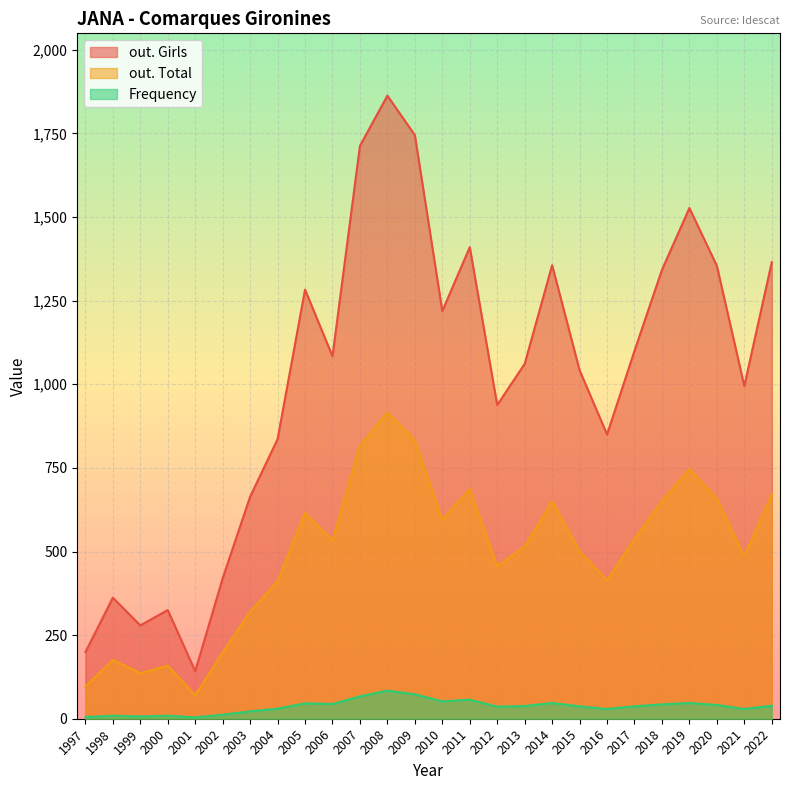

The value of Frequency at 1998 is 9. True or false?

True